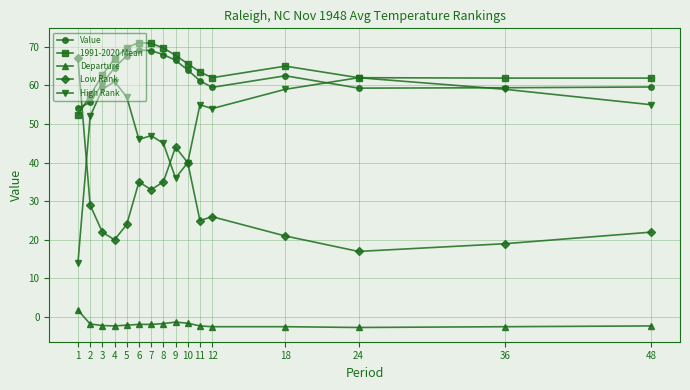

Which category has the lowest value in the Value series?

1